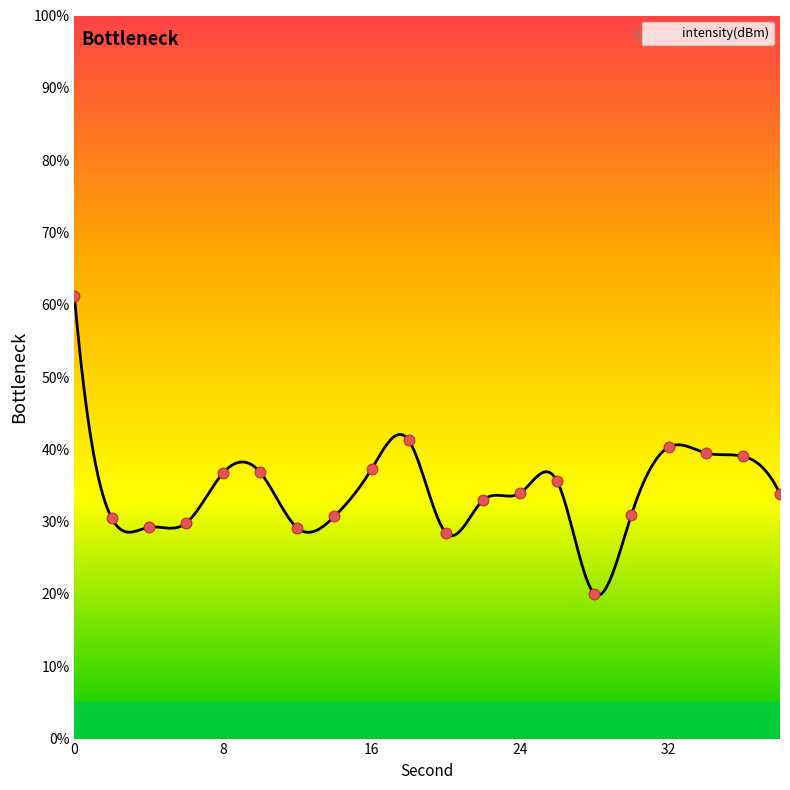

What is the change in value from 2 to 16?

+6.7